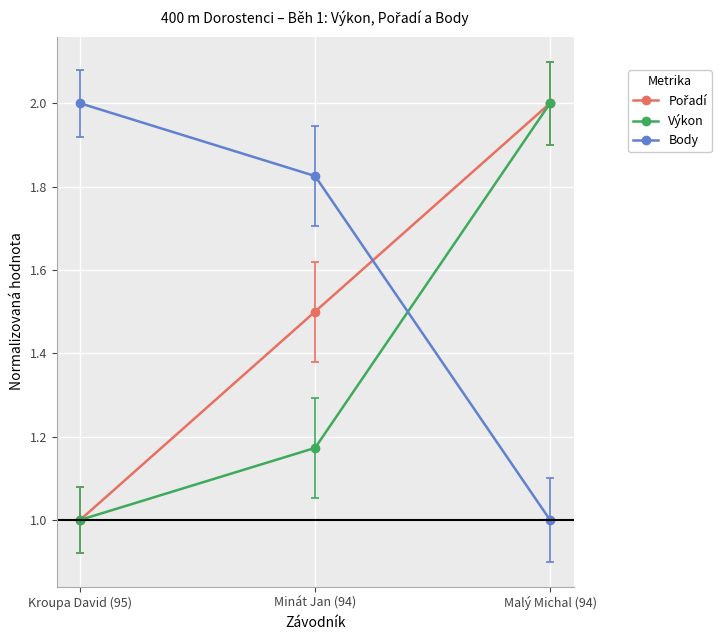

The Body series shows 2.0 at Kroupa David (95). True or false?

True